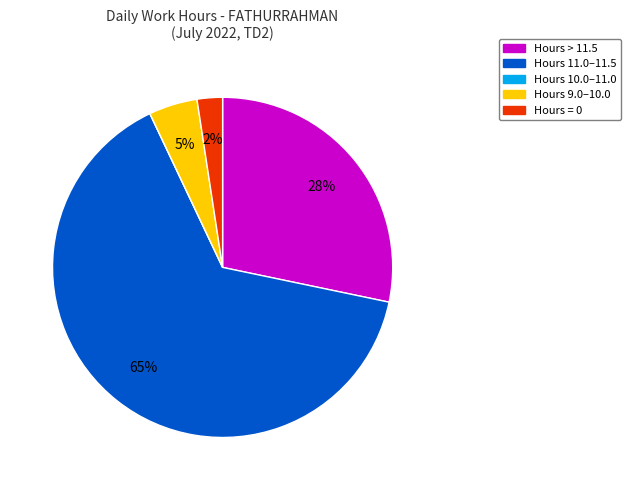

The Hours 9.0–10.0 slice represents 5% of the pie. True or false?

True